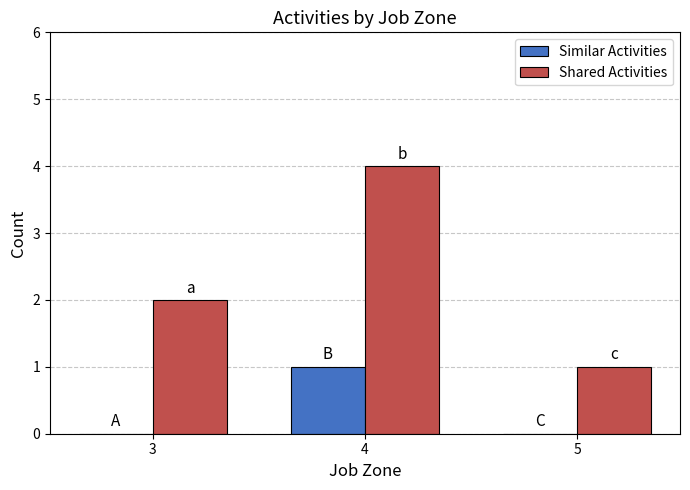

Is the value of Similar Activities at 3 greater than the value of Shared Activities at 4?

No